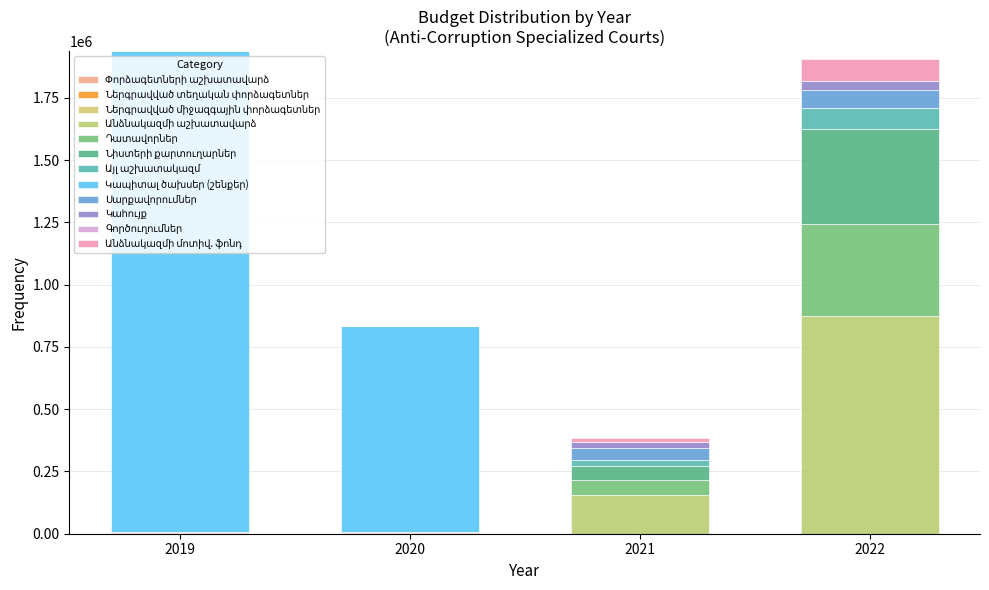

How many series are shown in this chart?

12